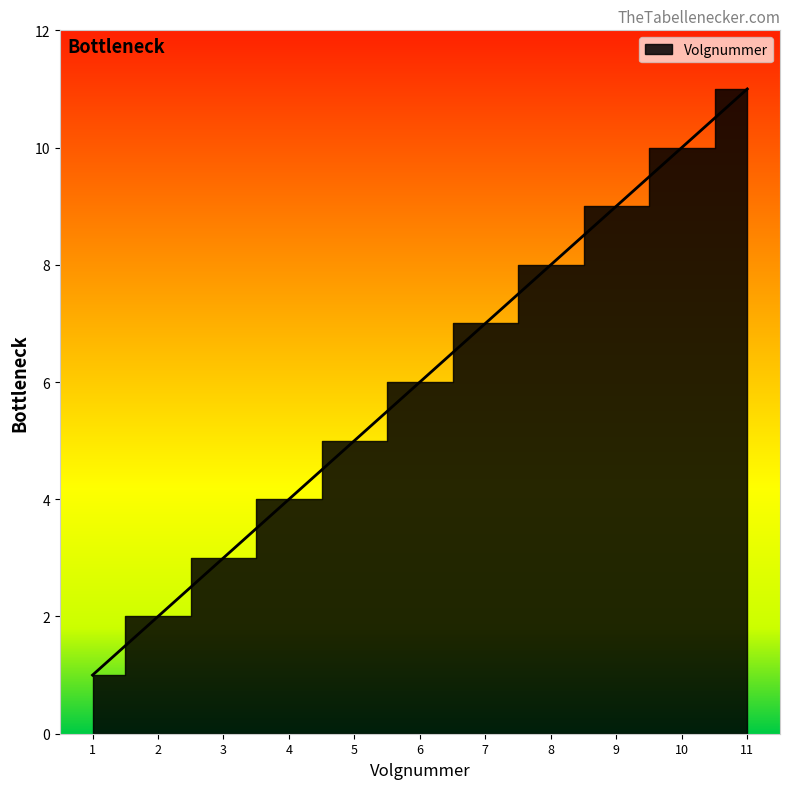

What is the change in value from 3 to 4?

+1